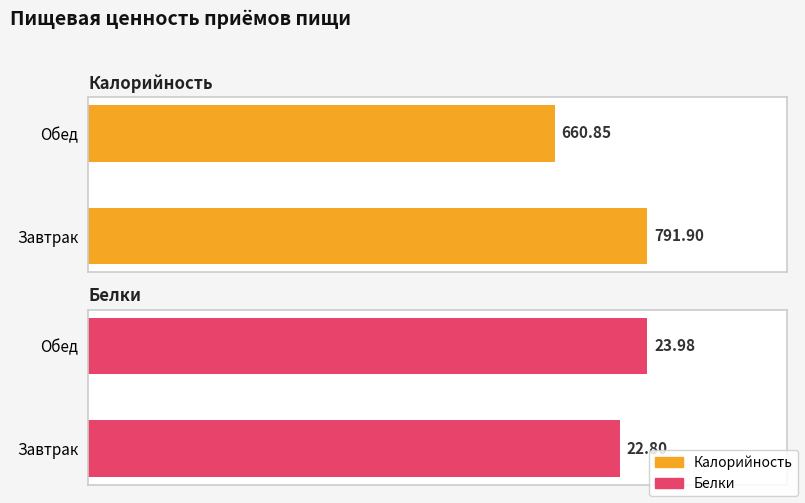

Is the value of Калорийность at Завтрак greater than the value of Белки at Завтрак?

Yes